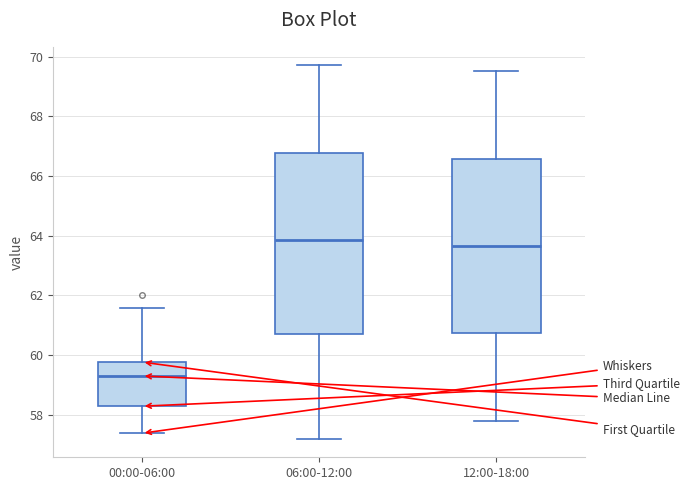

Reading left to right, read every box against the y-axis: the position of its median line, the range the box covers, and the ends of its whiskers. The values are not printed on the chart, so give them approximately, as read against the axis.

00:00-06:00: median 59.4, box 58.2 to 59.8, whiskers 57.4 to 61.6
06:00-12:00: median 63.8, box 60.8 to 66.8, whiskers 57.2 to 69.8
12:00-18:00: median 63.6, box 60.8 to 66.6, whiskers 57.8 to 69.6